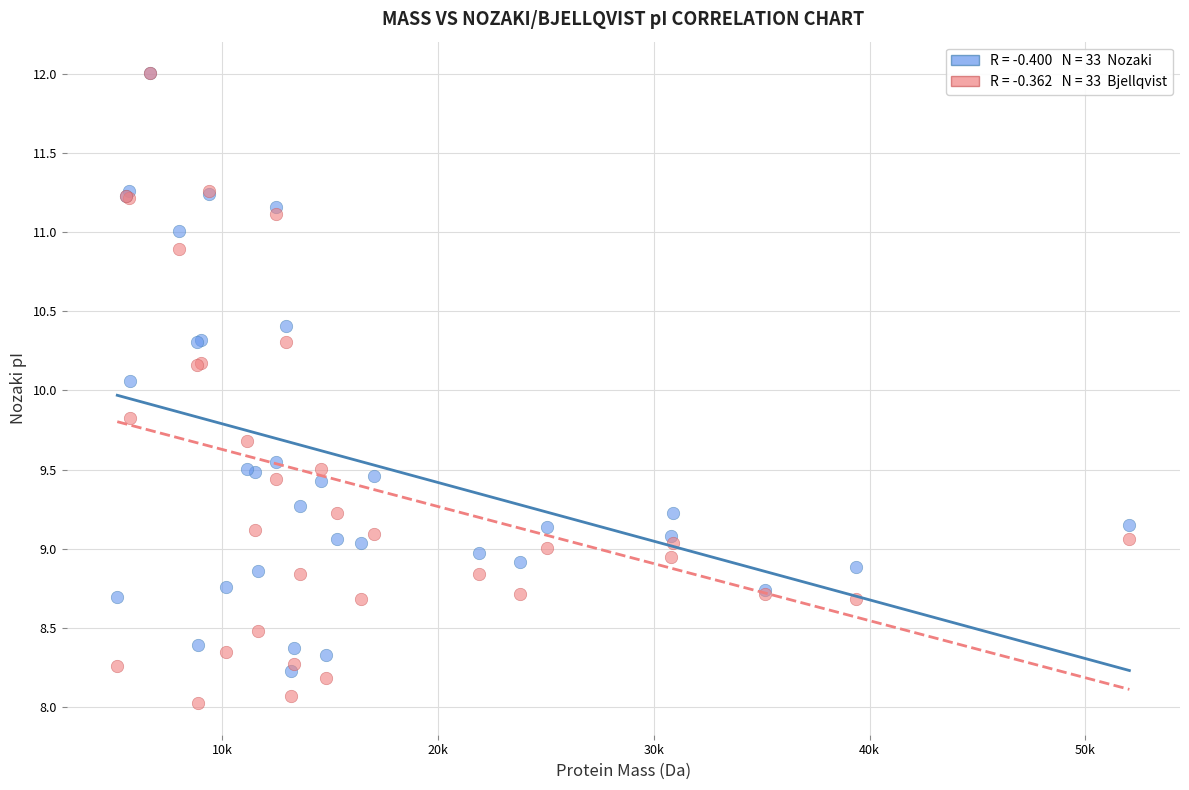

Across all series, what Y value is closest to 10?

10.1